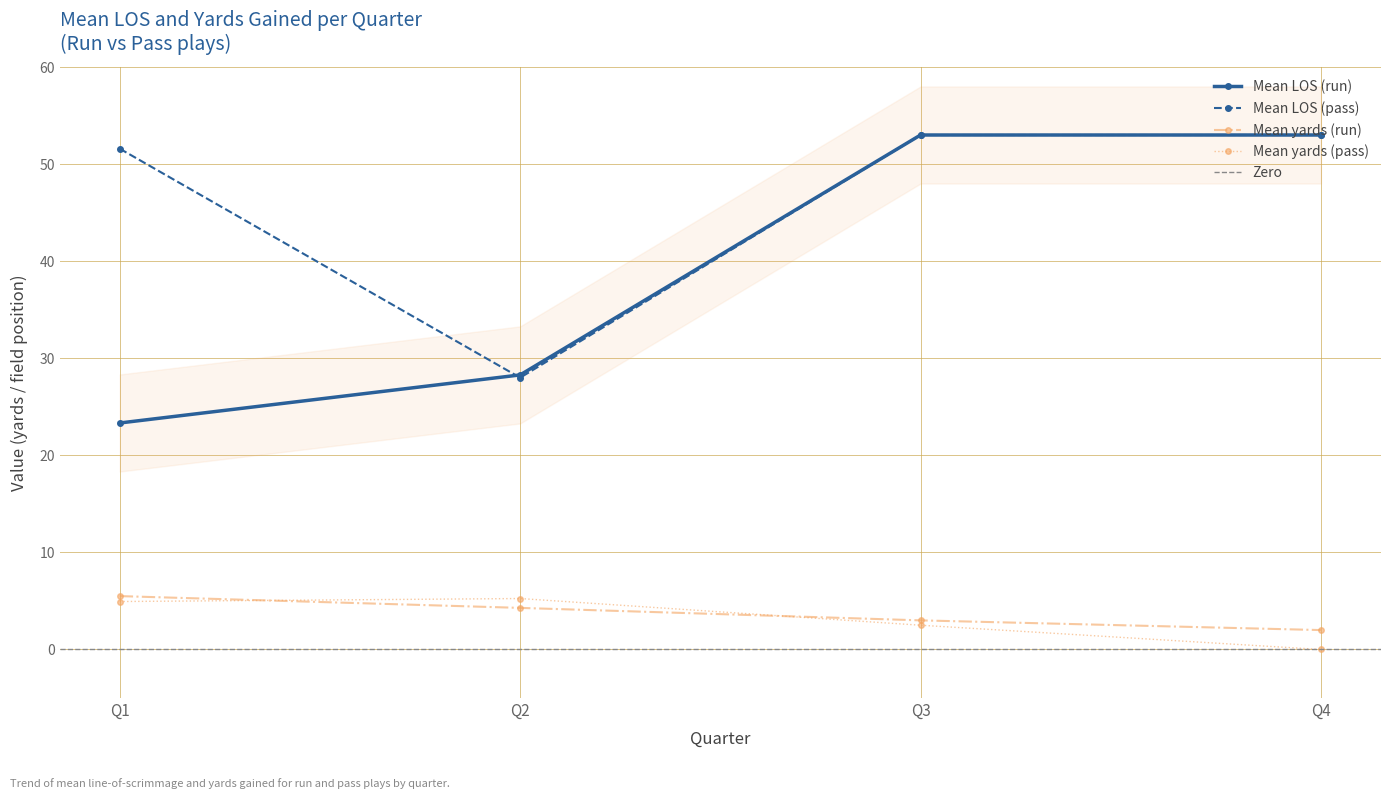

At which category does Mean yards (pass) reach its first local peak?

Q2